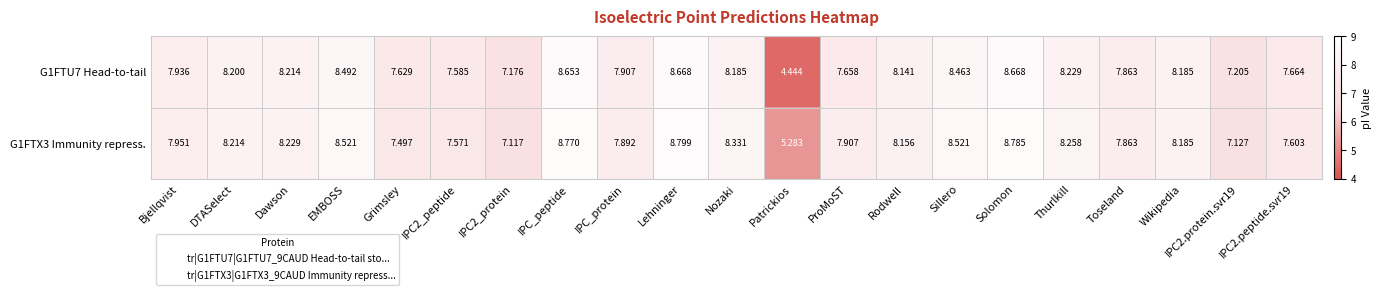

Which category has the lowest value in the G1FTU7 Head-to-tail series?

Patrickios